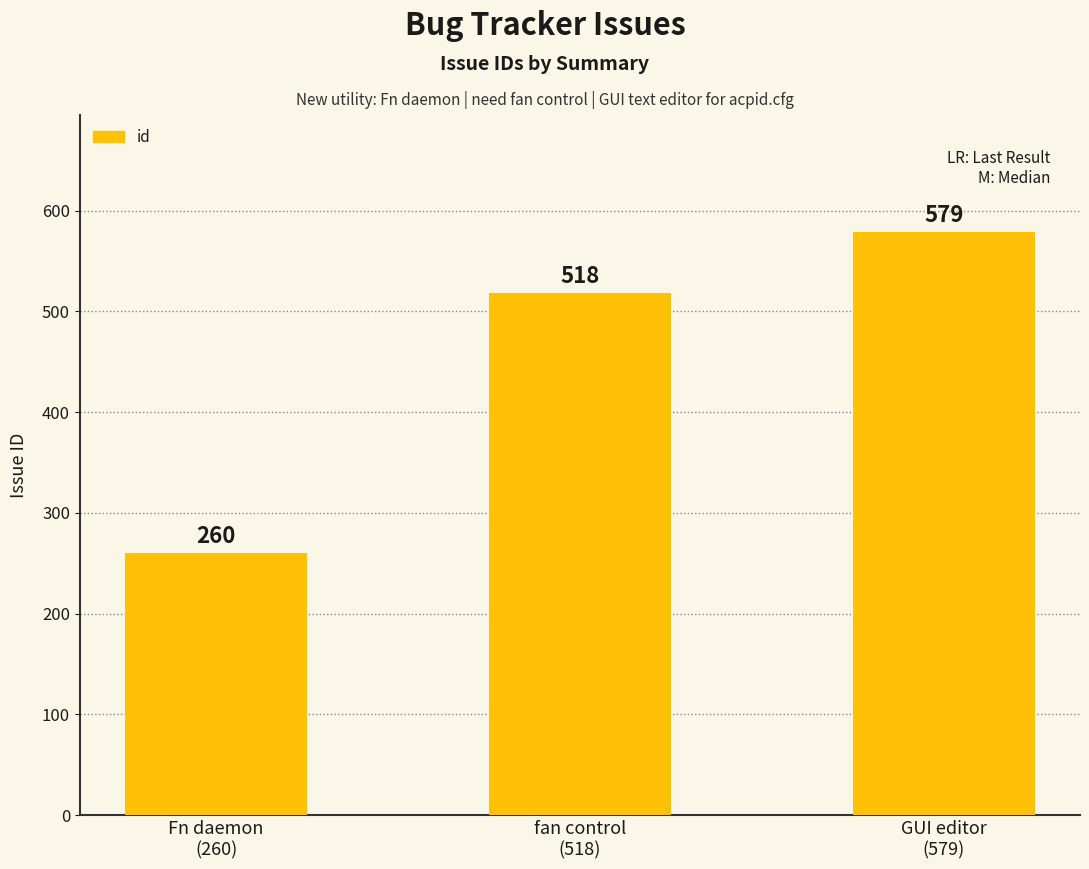

How many values are below 518?

1